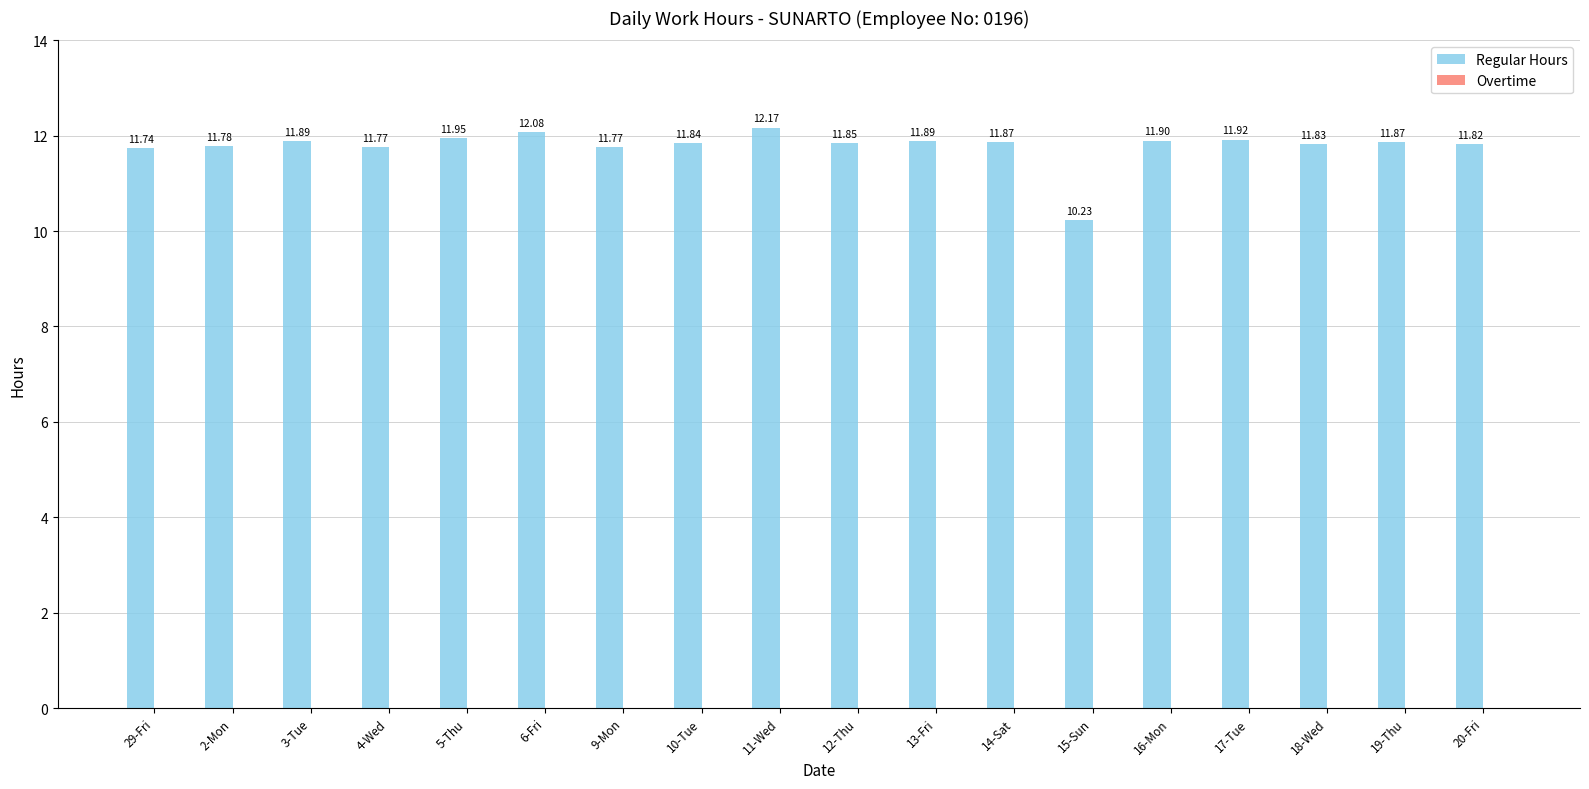

What is the difference between the maximum and minimum values?

1.9